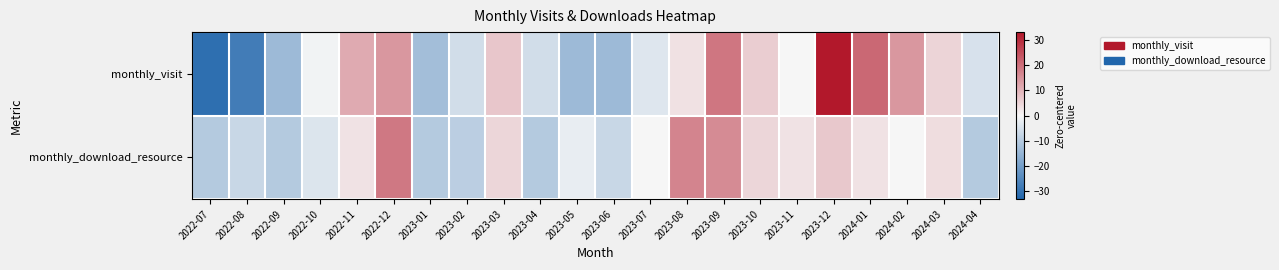

Reading right to left, extract all data points from this chart.

monthly_visit: 2024-04=-4.9	2024-03=5.1	2024-02=14.1	2024-01=21.1	2023-12=33.1	2023-11=0.1	2023-10=6.1	2023-09=19.1	2023-08=3.1	2023-07=-3.9	2023-06=-13.9	2023-05=-13.9	2023-04=-5.9	2023-03=7.1	2023-02=-5.9	2023-01=-12.9	2022-12=14.1	2022-11=11.1	2022-10=-0.9	2022-09=-13.9	2022-08=-27.9	2022-07=-30.9
monthly_download_resource: 2024-04=-10.1	2024-03=3.9	2024-02=-0.1	2024-01=2.9	2023-12=6.9	2023-11=2.9	2023-10=4.9	2023-09=15.9	2023-08=16.9	2023-07=-0.1	2023-06=-7.1	2023-05=-2.1	2023-04=-10.1	2023-03=4.9	2023-02=-9.1	2023-01=-10.1	2022-12=18.9	2022-11=2.9	2022-10=-4.1	2022-09=-10.1	2022-08=-7.1	2022-07=-10.1